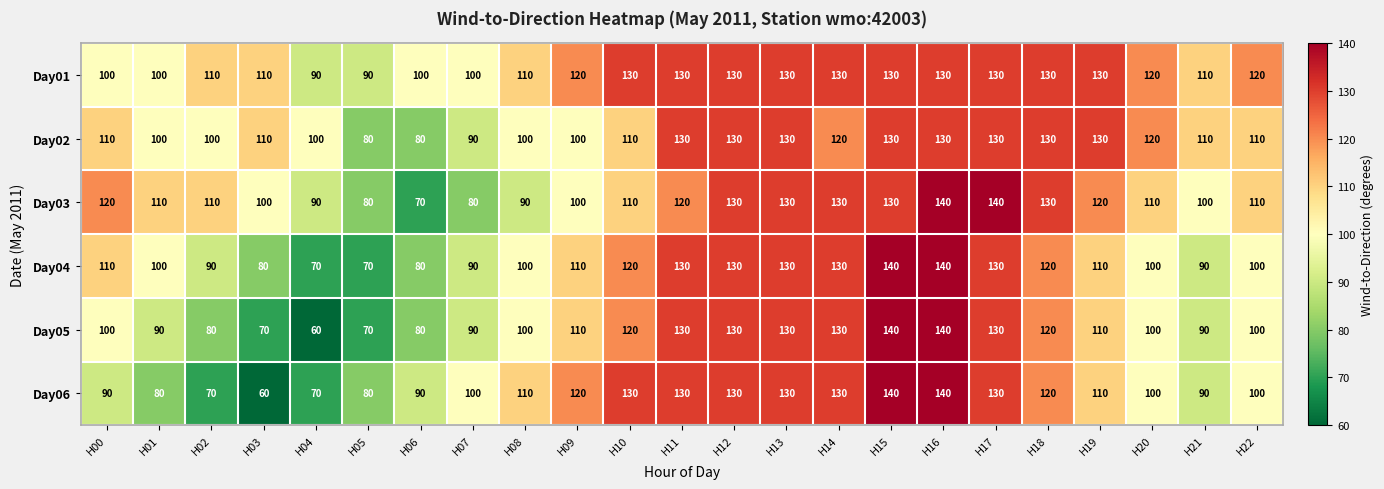

What is the difference between the Day01 values at H14 and H04?

40